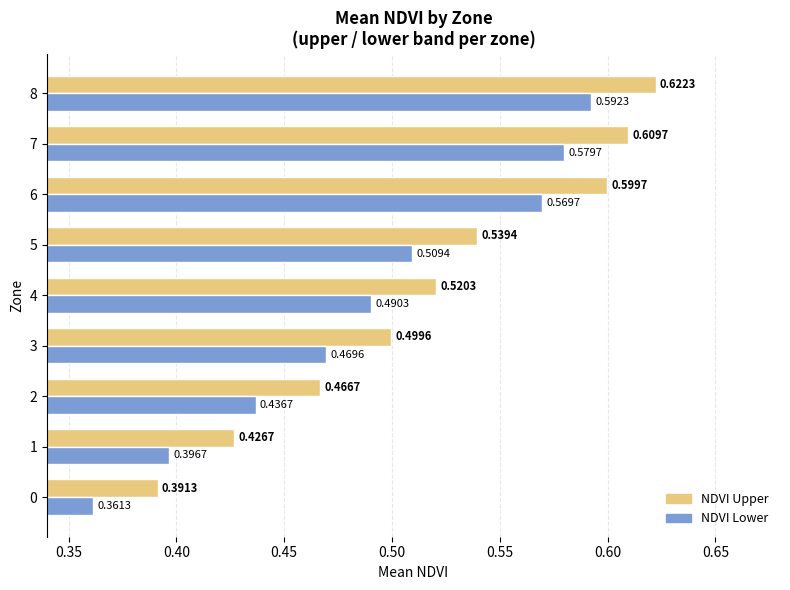

What is the sum of the NDVI Upper values at 5 and 0?

0.9